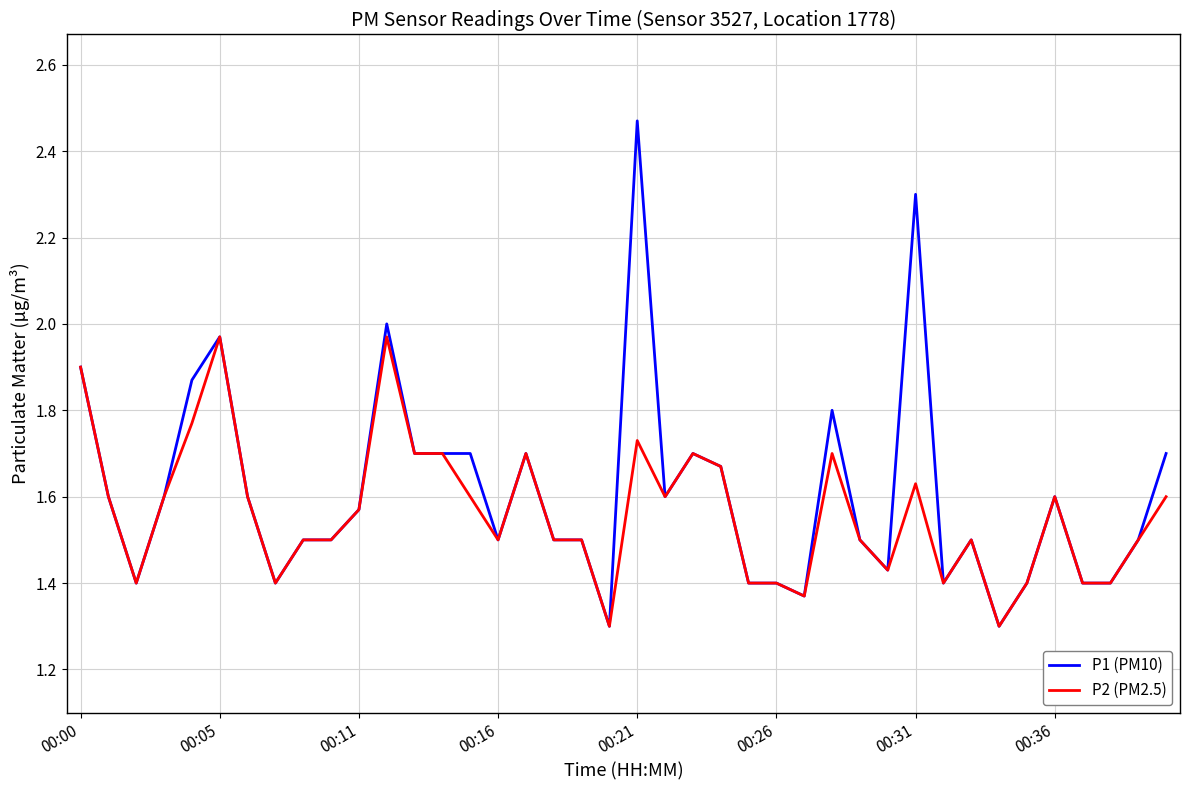

Which series has the largest range (max minus min)?

P1 (PM10)